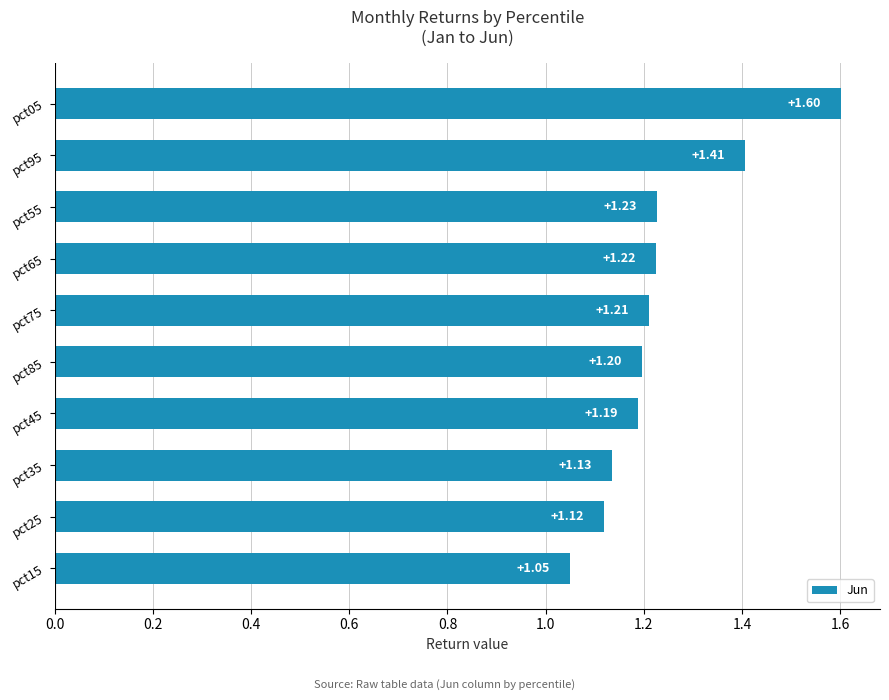

What is the change in value from pct25 to pct05?

+0.5